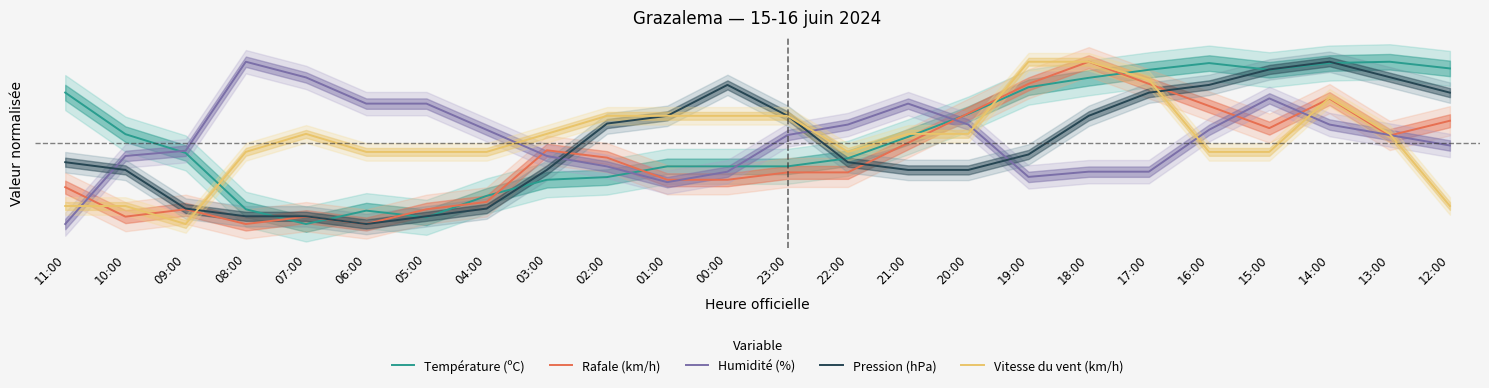

What is the value of the Température (ºC) point at the 19th from the left?

1.0